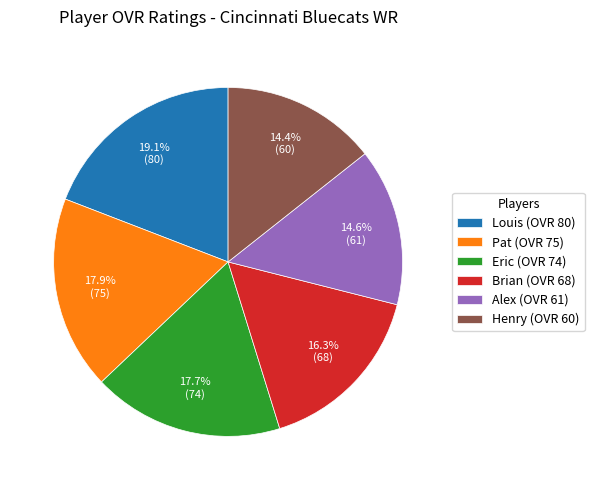

Is there any slice that represents more than half of the pie?

No